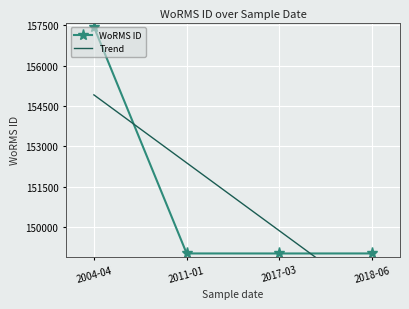

How many categories are shown in the chart?

4